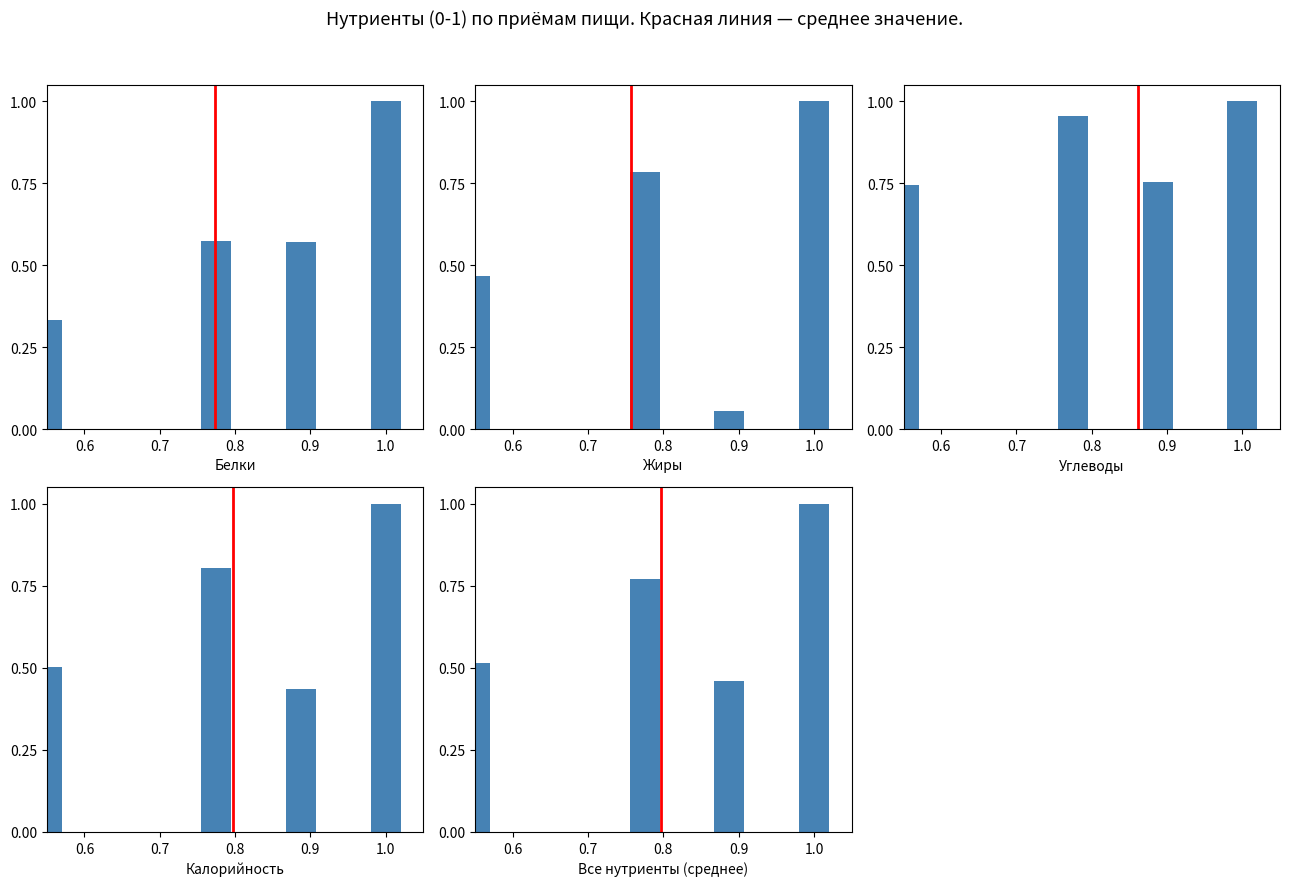

Are the bars horizontal?

No